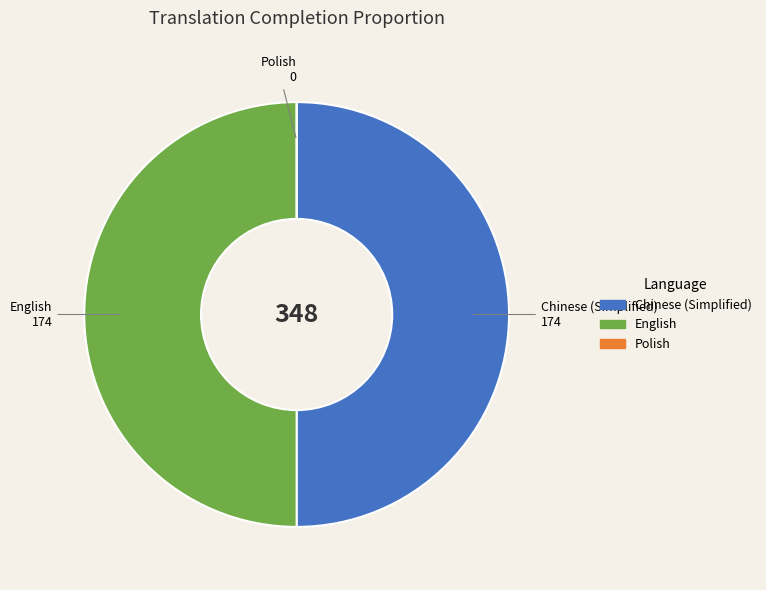

Approximately how many times larger is the value at English compared to Chinese (Simplified)?

1.0